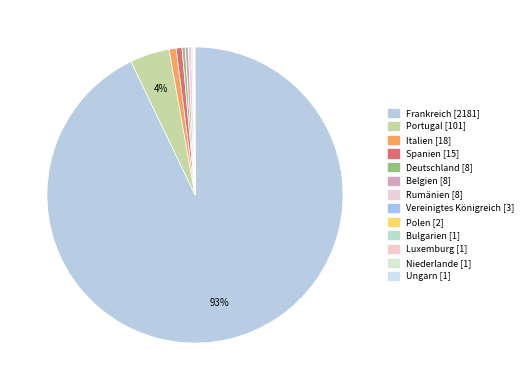

Which slice is the smallest?

Bulgarien